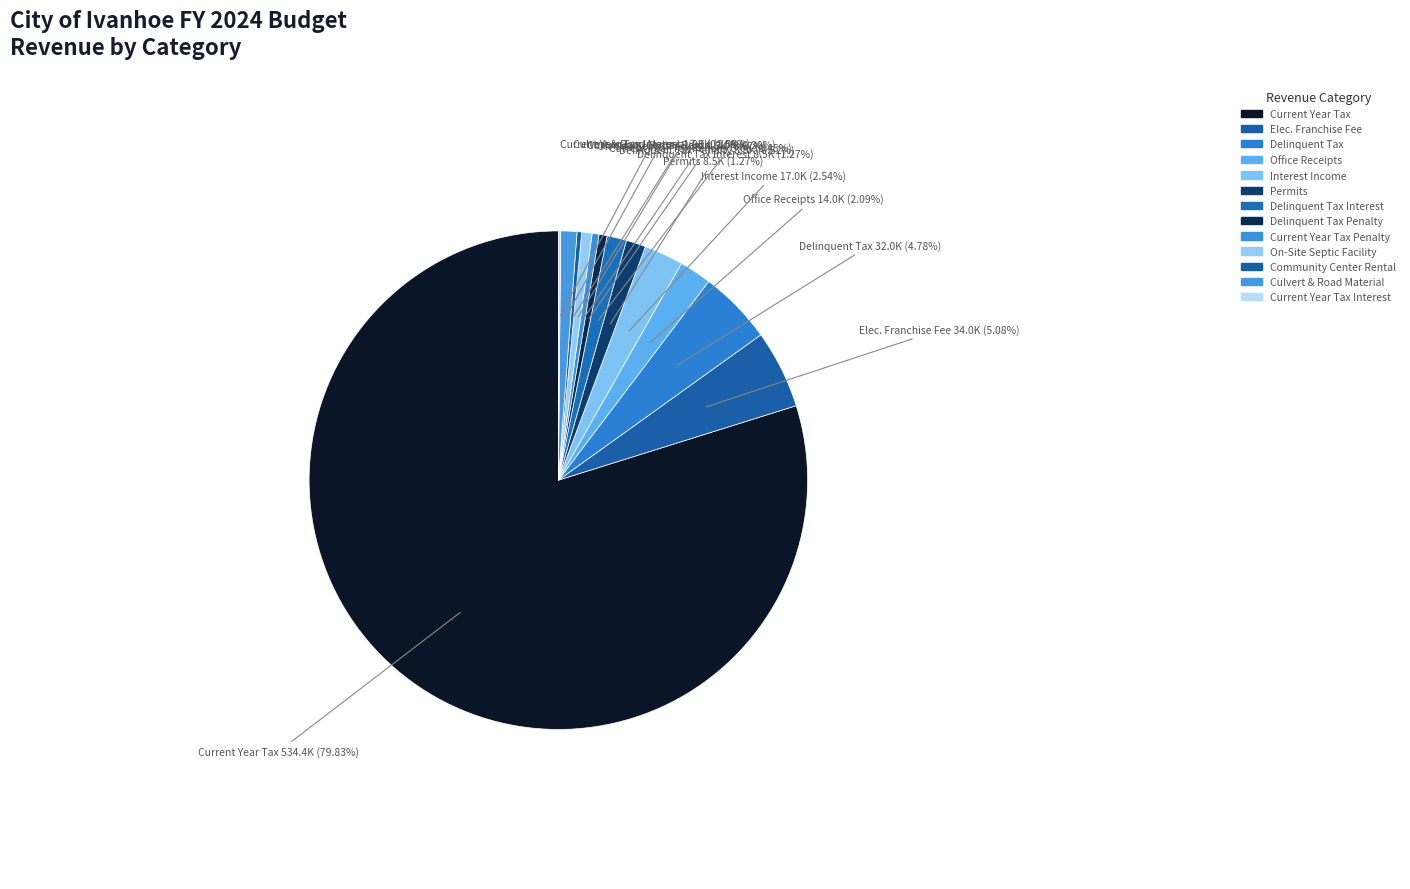

Which slice is the largest?

Current Year Tax